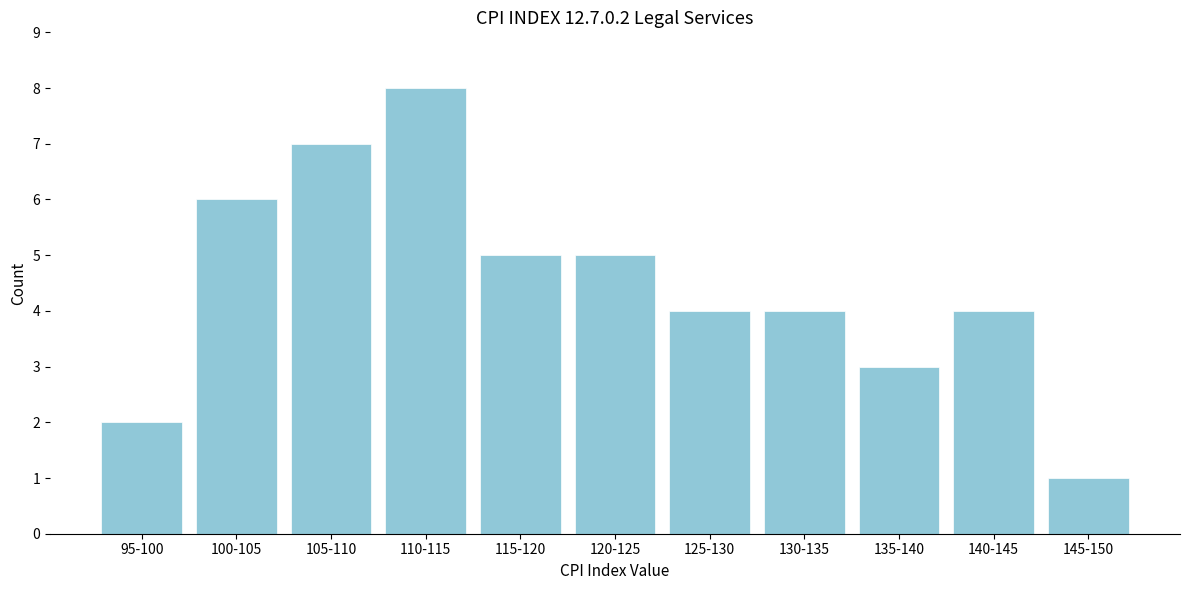

Reading left to right, what are all the values shown in this chart?

95-100=2	100-105=6	105-110=7	110-115=8	115-120=5	120-125=5	125-130=4	130-135=4	135-140=3	140-145=4	145-150=1